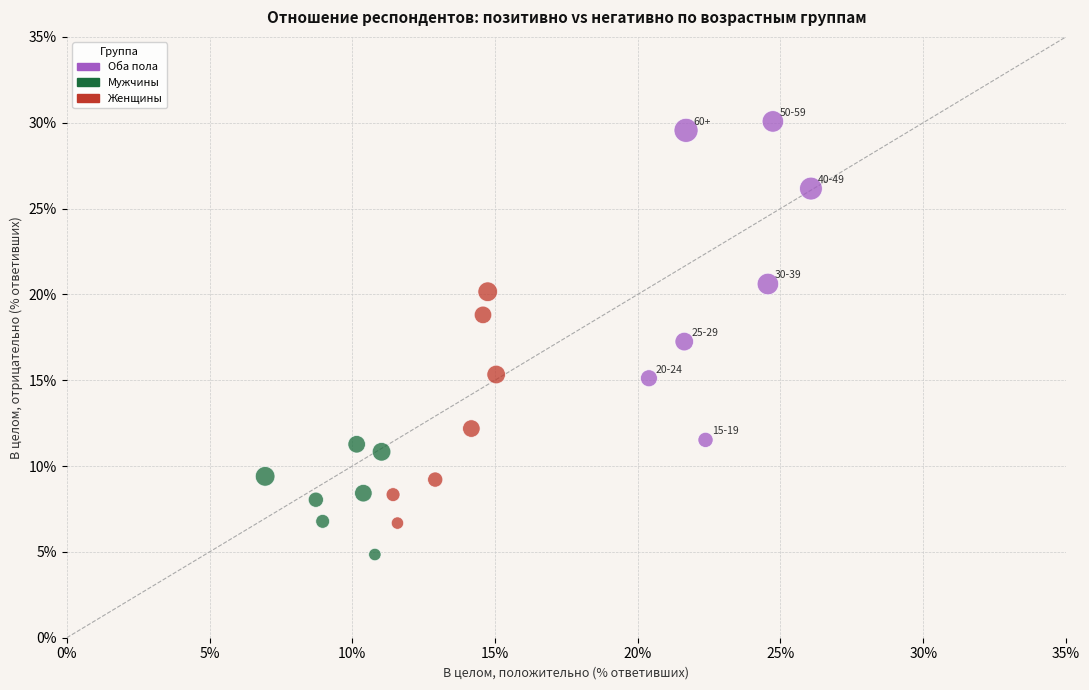

Which series has the widest spread of Y values?

Оба пола